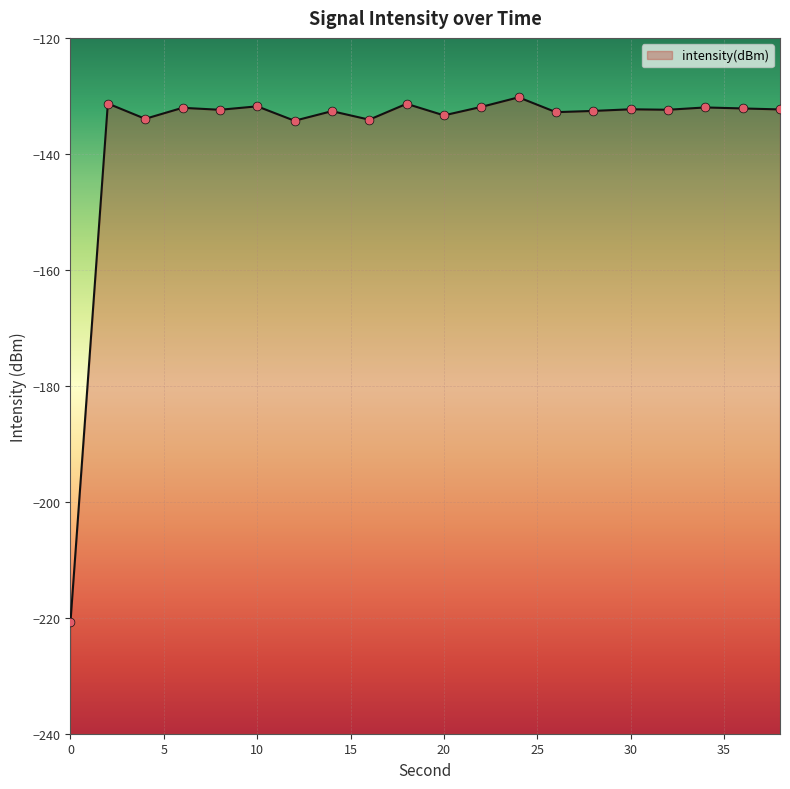

Between 16 and 32, which is larger?

32